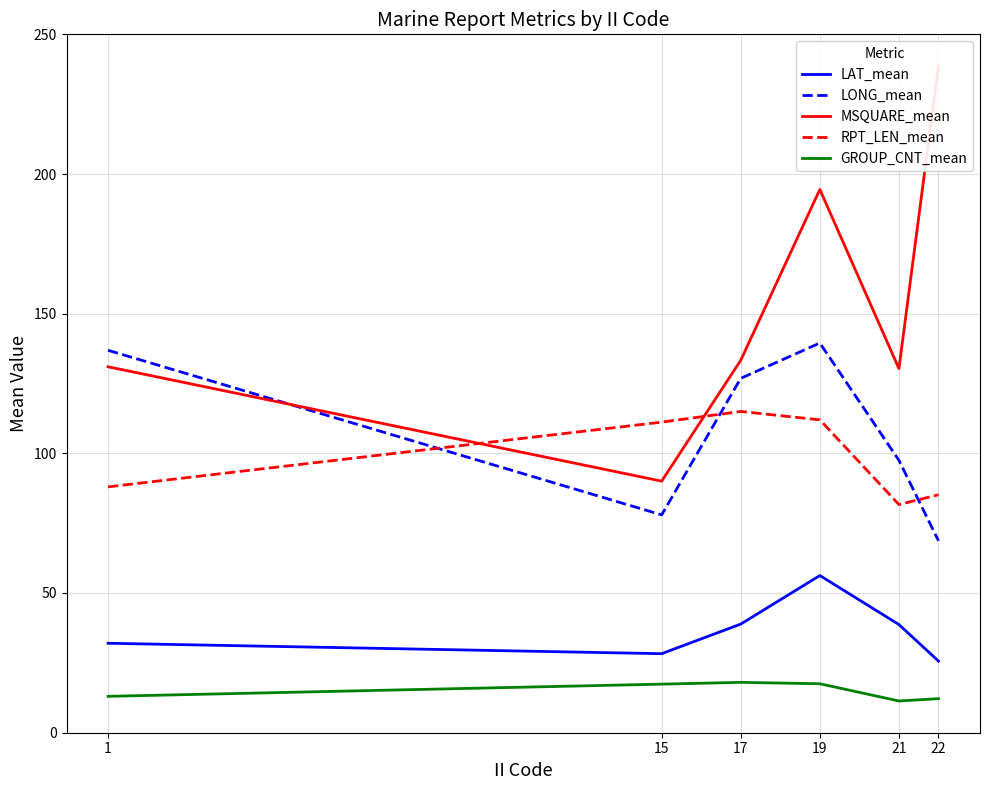

What is the greatest value displayed?

238.7